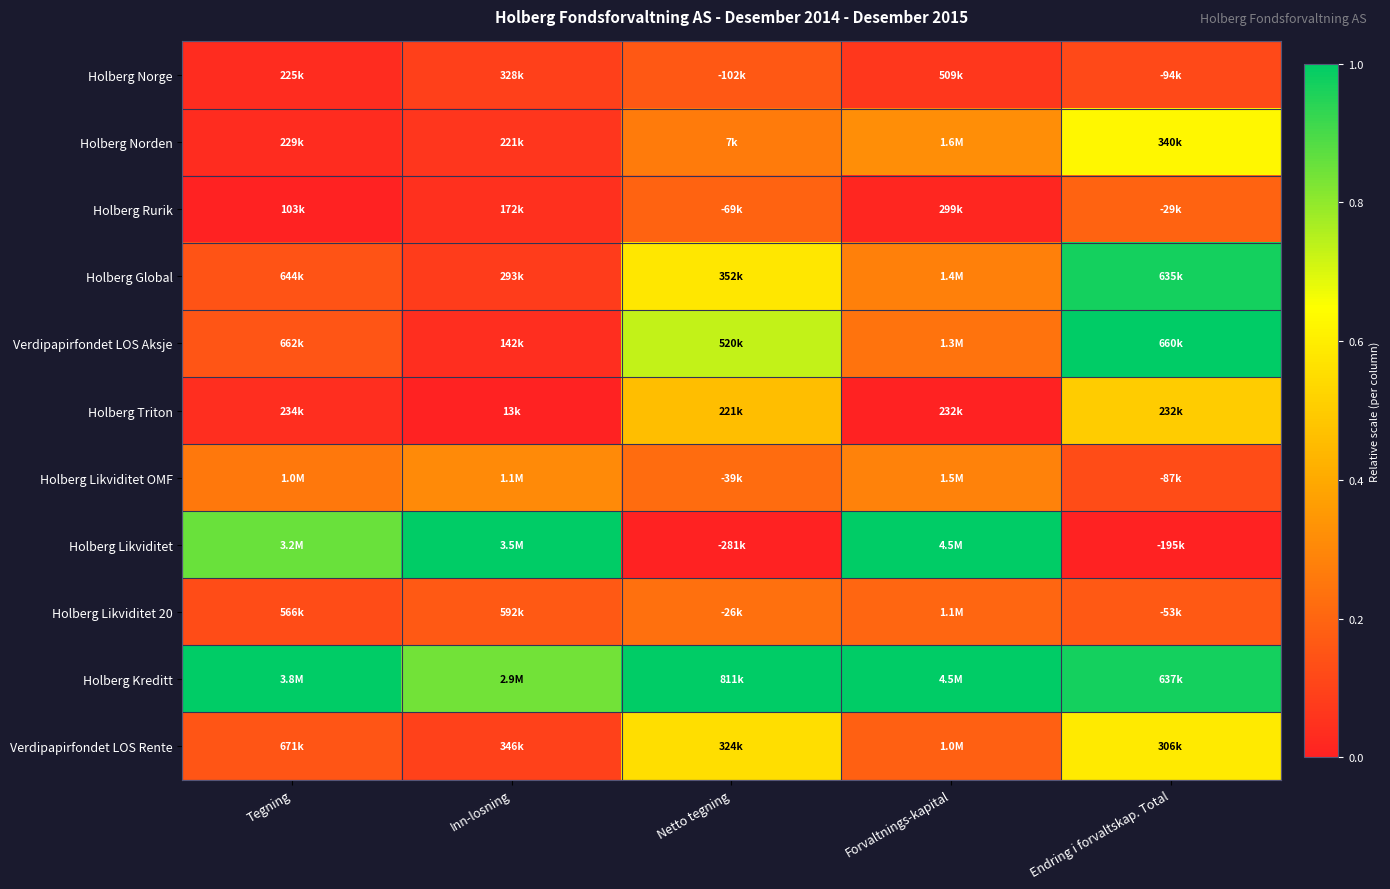

What is the difference between the highest and lowest values at Inn-losning?

1.0